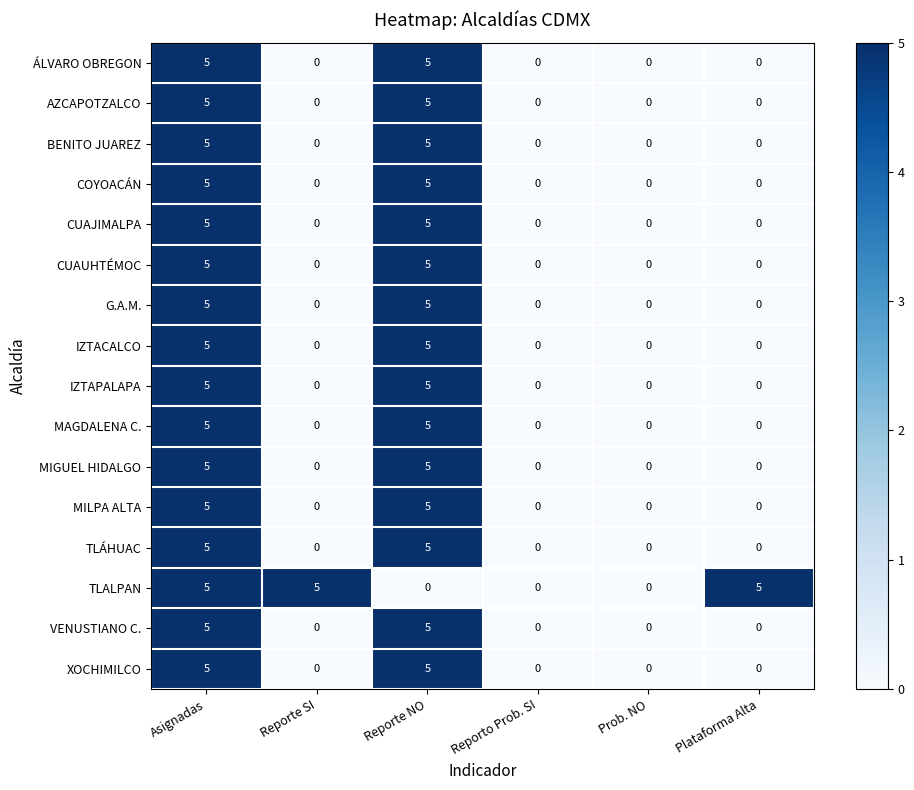

What is the maximum value for ÁLVARO OBREGON?

5